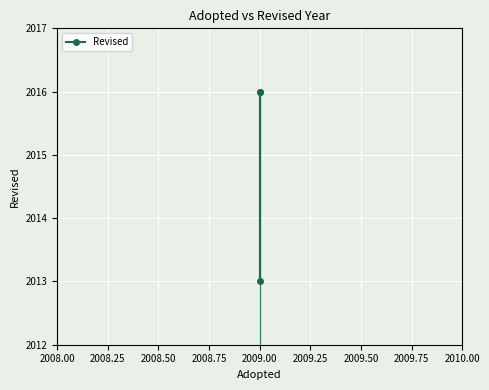

What is the value of the 1st point from the left?

2016